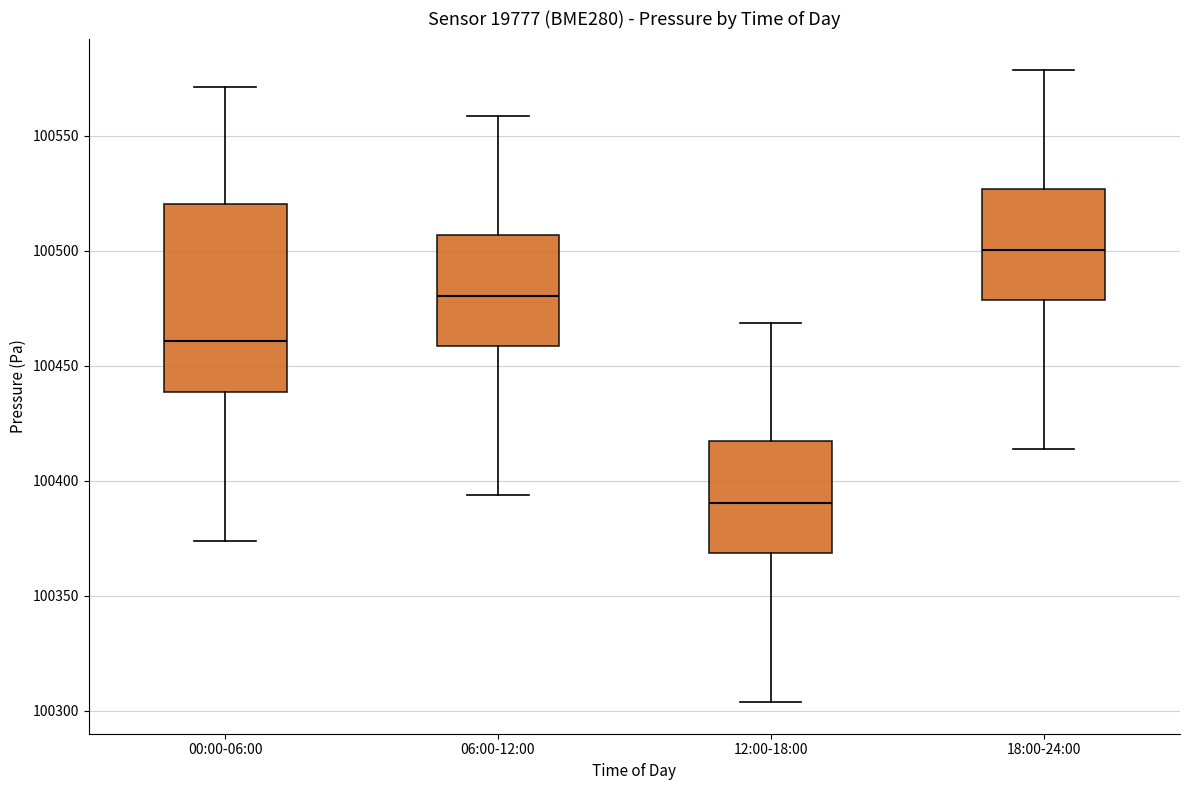

Which box is the tallest, from its lower edge to its upper edge?

00:00-06:00